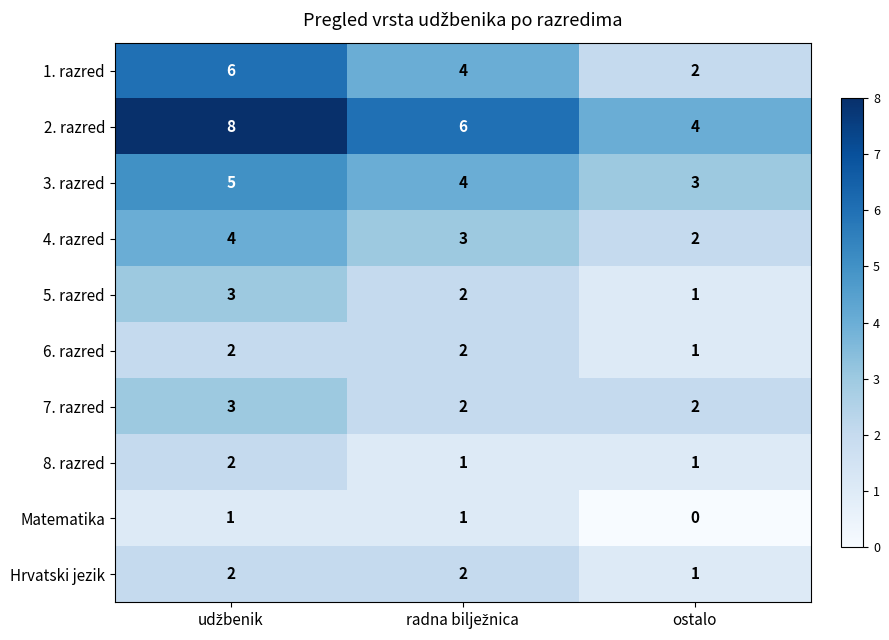

What is the total value across all series at ostalo?

17